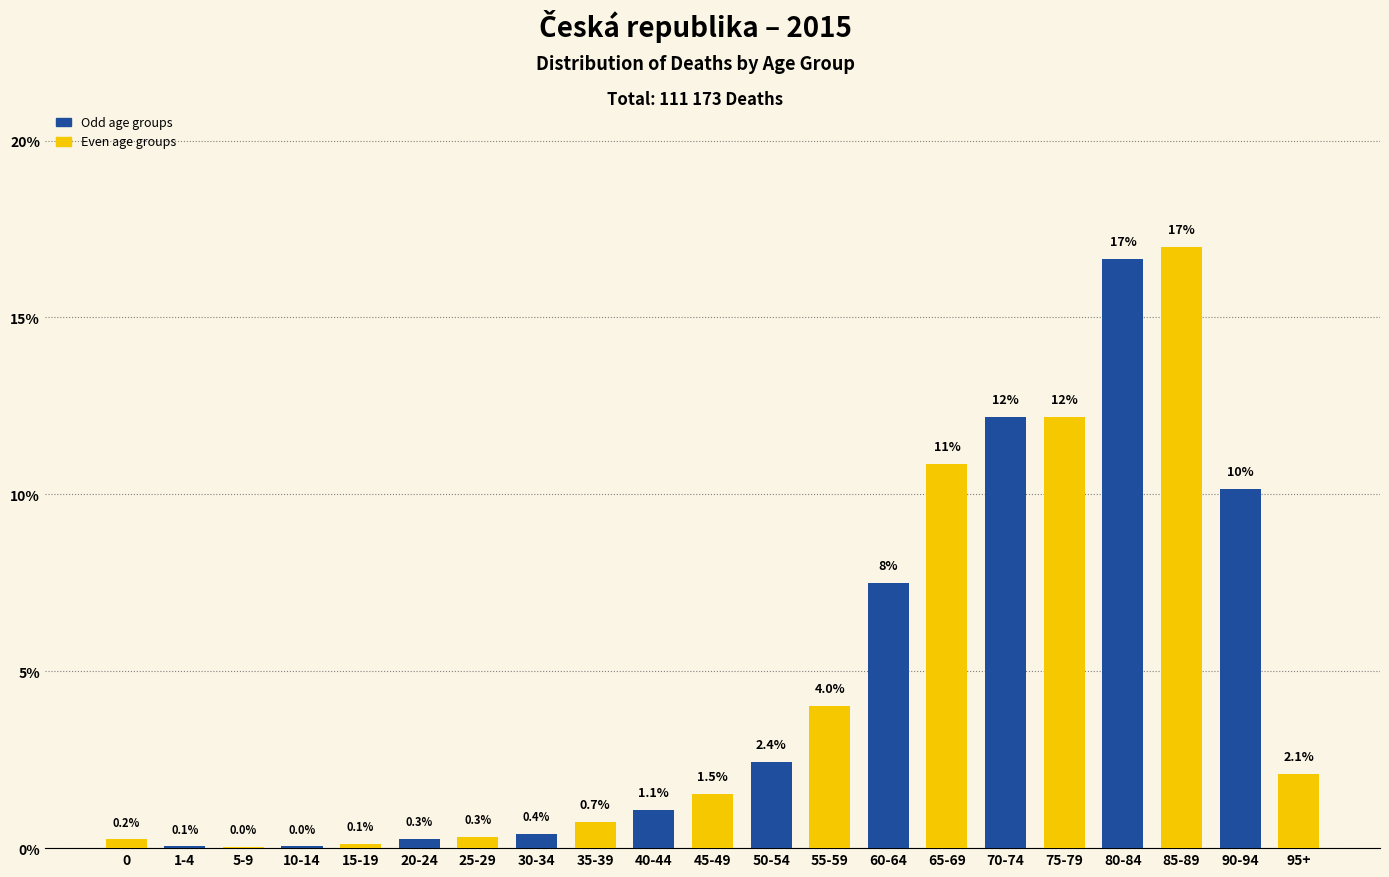

What is the sum of the values at 55-59 and 40-44?

5.1